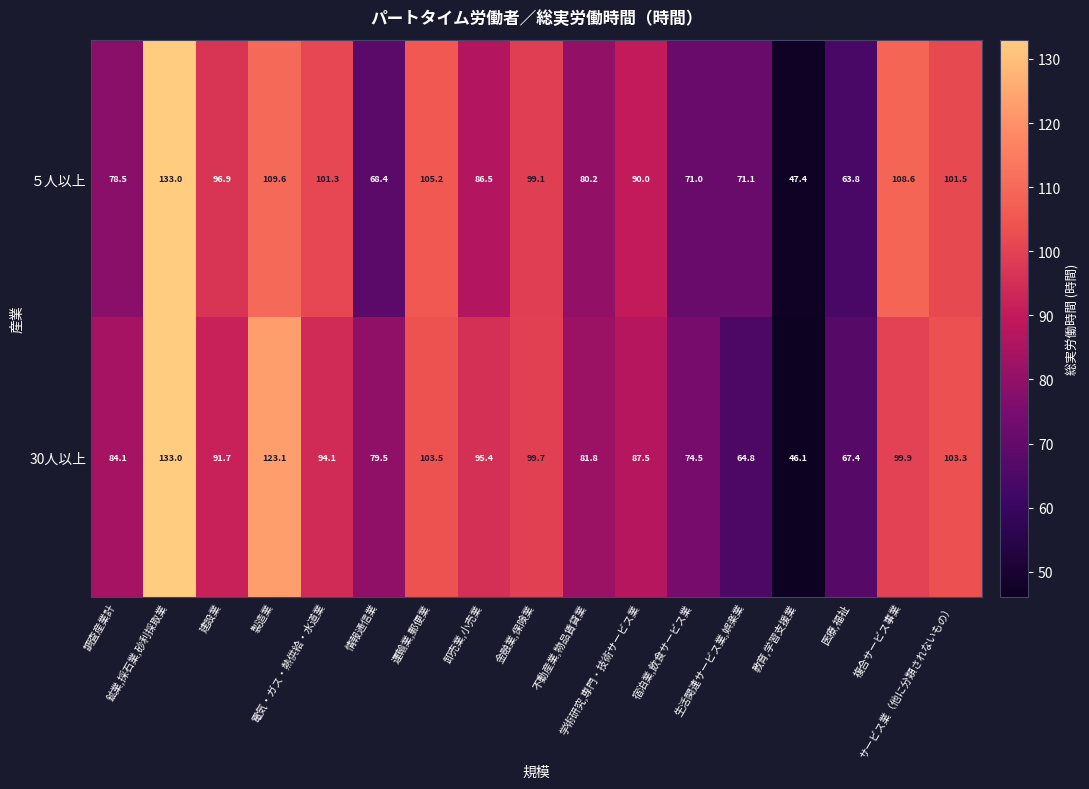

What is the difference between the maximum and minimum values in the 30人以上 series?

86.9